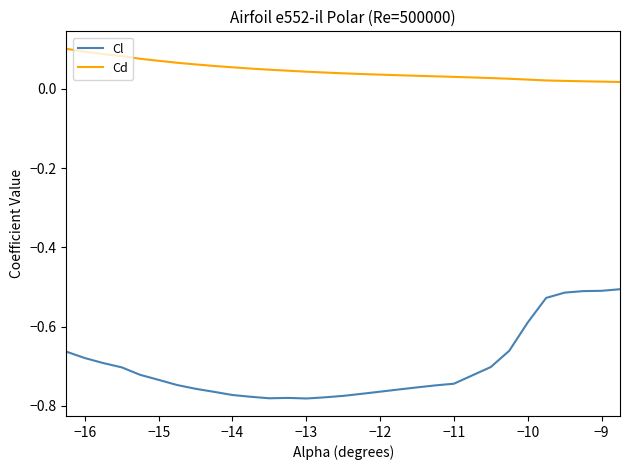

True or false: Cl and Cd intersect in this chart.

False